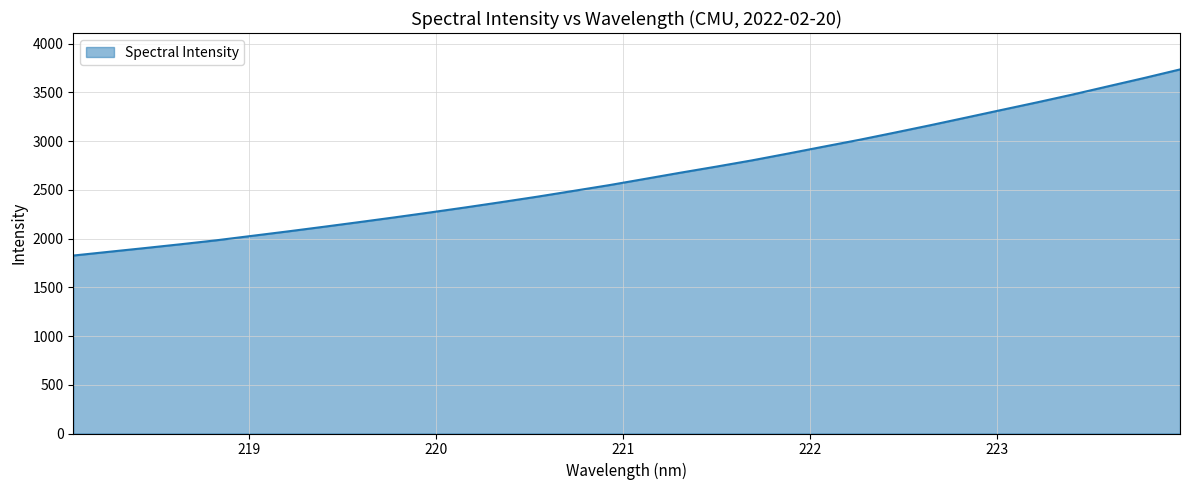

What is the greatest value displayed?

3736.5